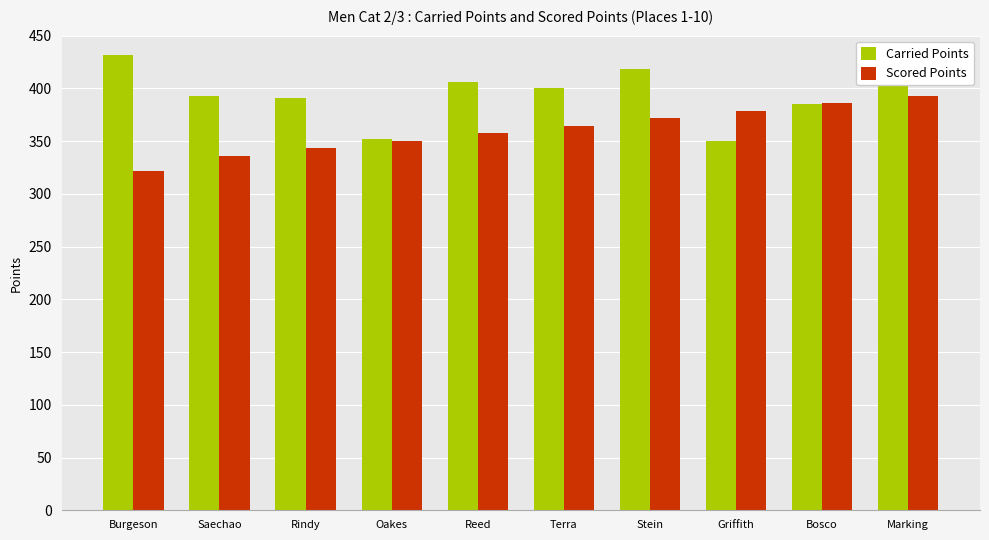

What is the value of the Carried Points bar at the 9th from the left?

385.2